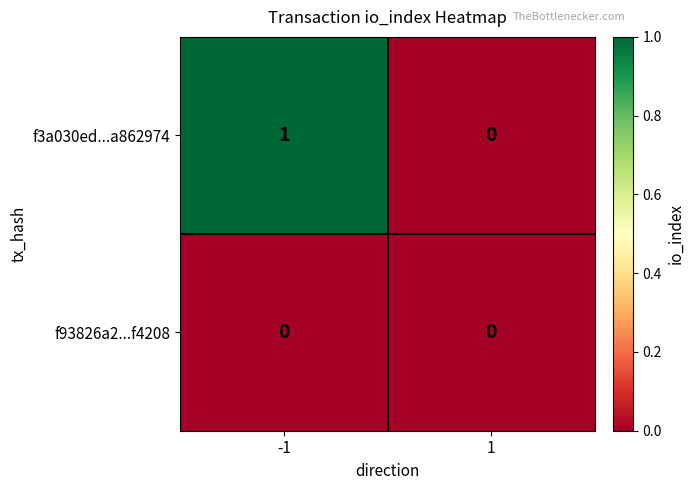

Rank the categories by f3a030ed...a862974 value from lowest to highest.

1, -1